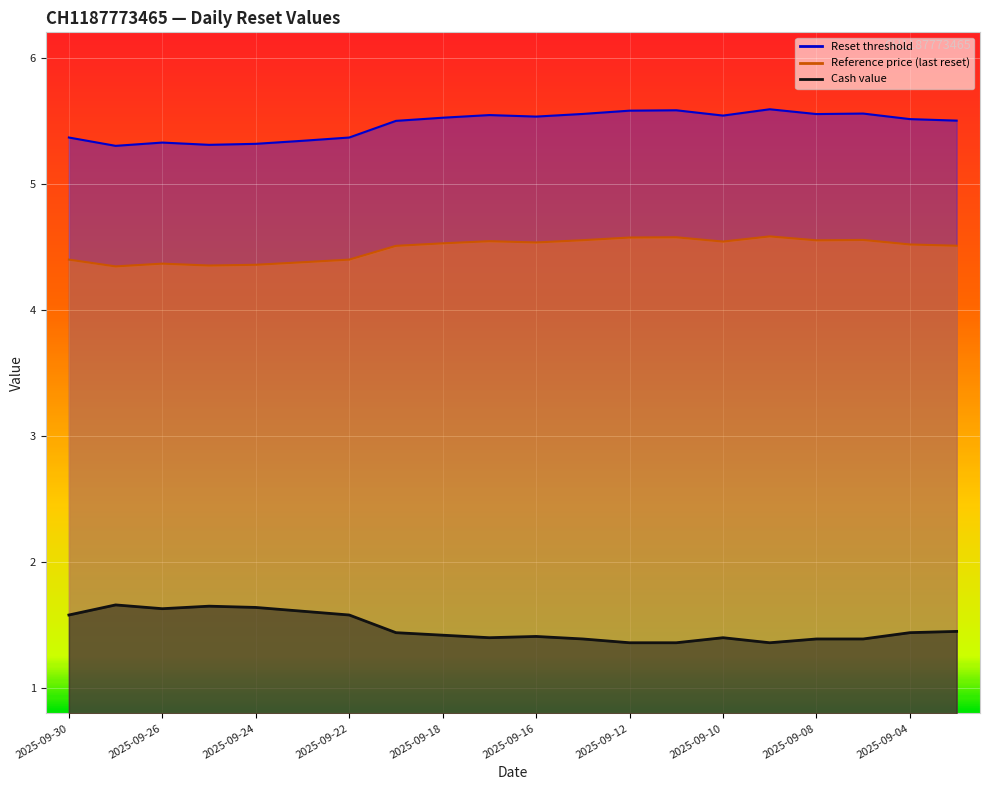

How many distinct data groups are displayed?

3